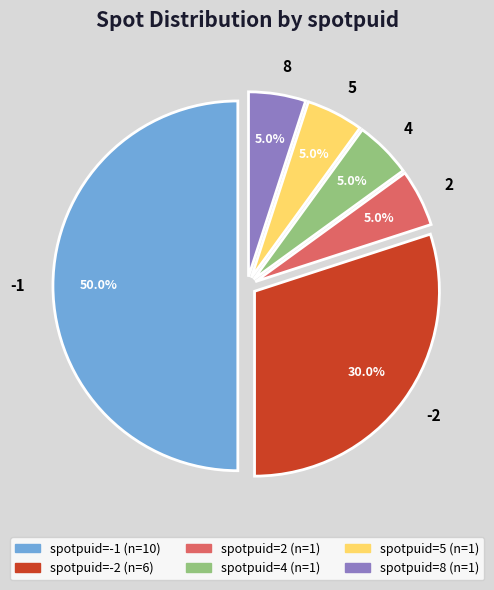

What is the ratio of the value at -2 to the value at 4?

6.0